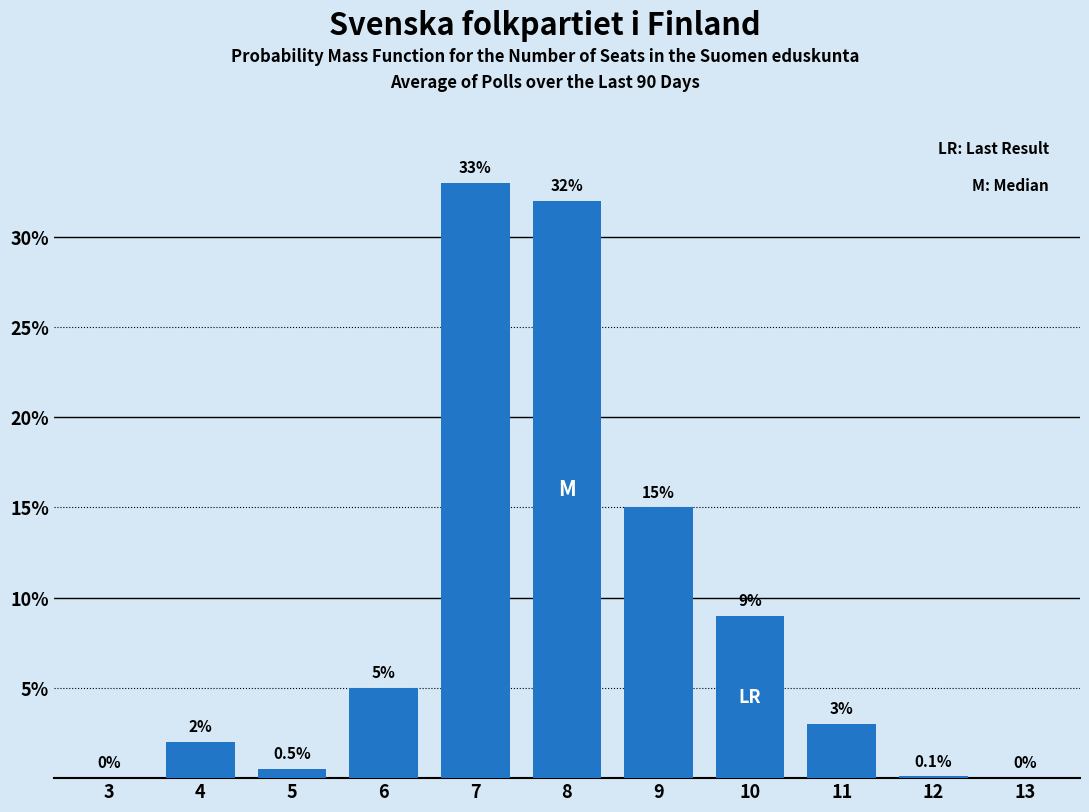

Reading right to left, list all the values displayed in this chart.

13=0.0	12=0.1	11=3.0	10=9.0	9=15.0	8=32.0	7=33.0	6=5.0	5=0.5	4=2.0	3=0.0